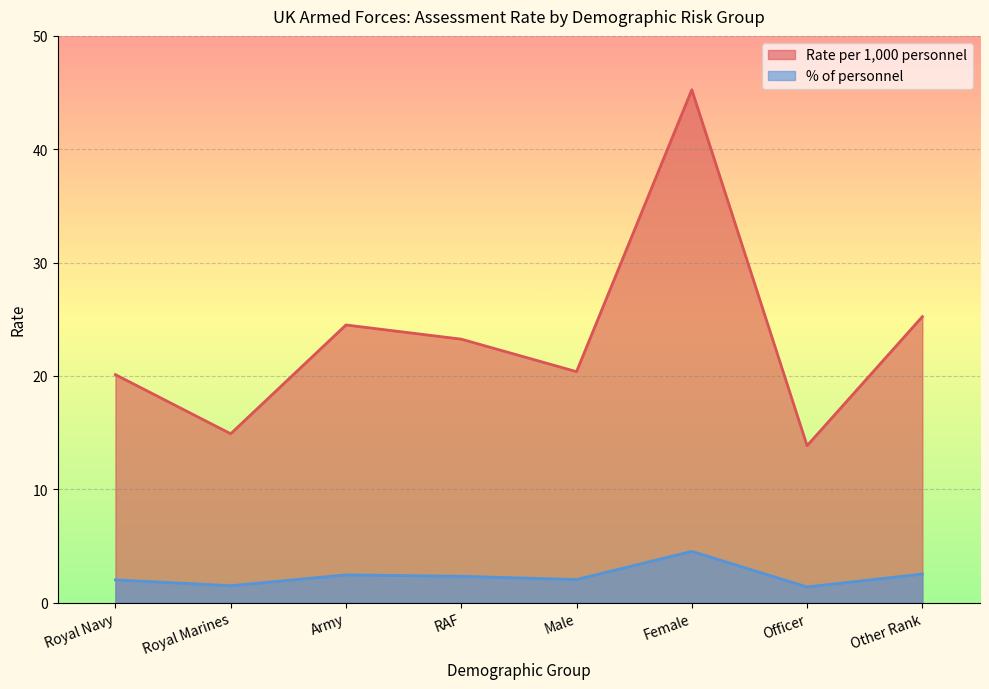

True or false: % of personnel and Rate per 1,000 personnel intersect in this chart.

False